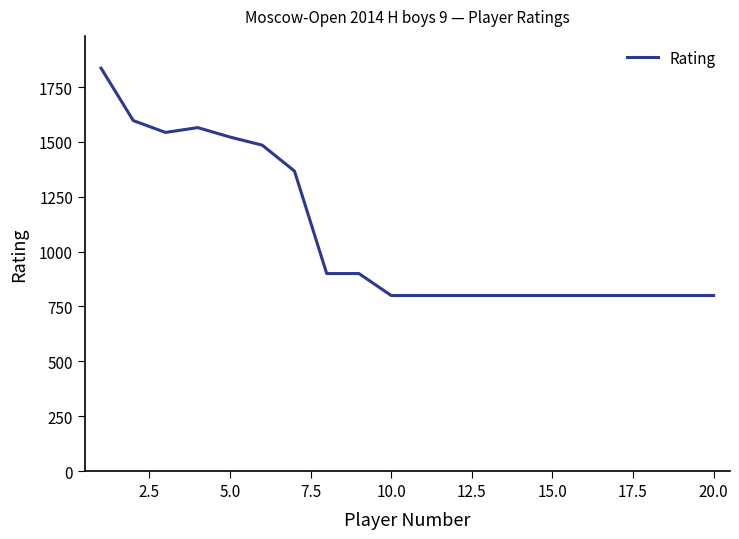

What is the difference between the maximum and minimum values?

1036